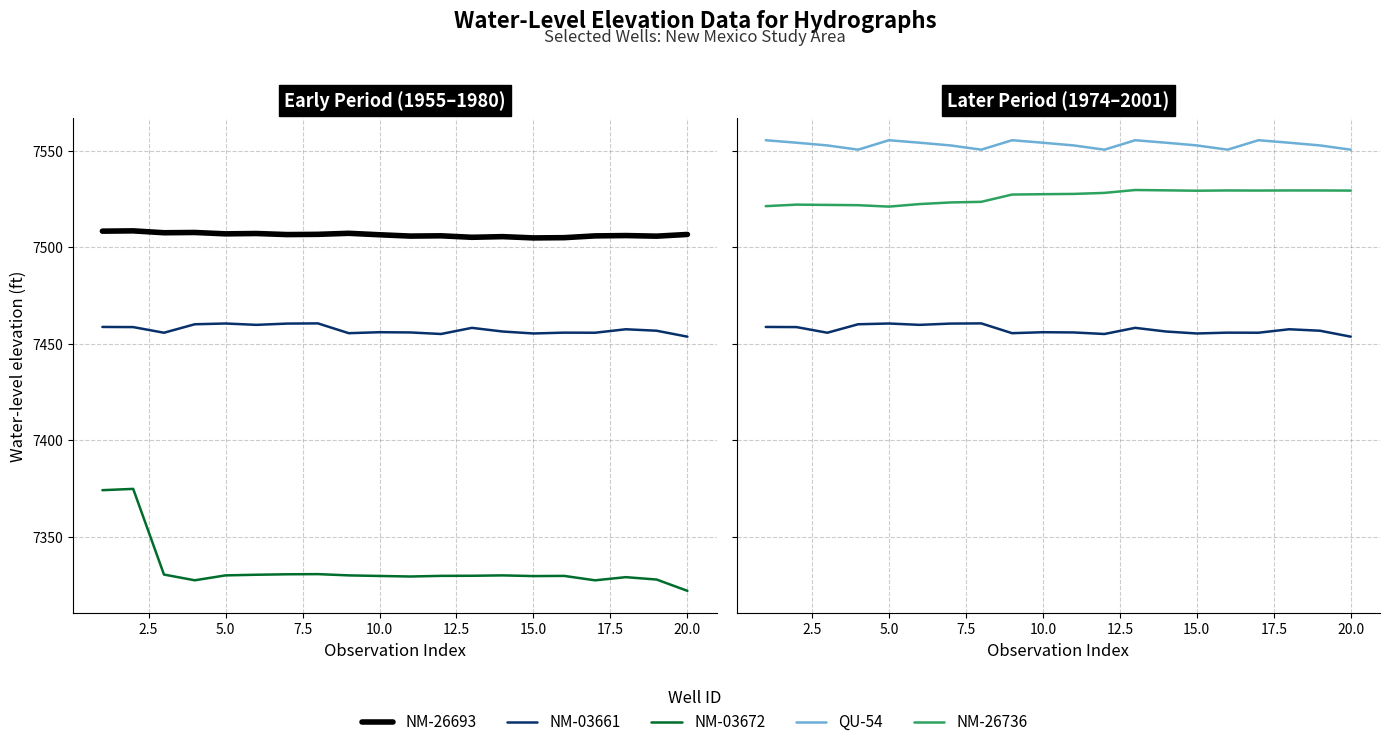

What is the difference between the maximum and minimum values in the NM-03672 series?

52.8